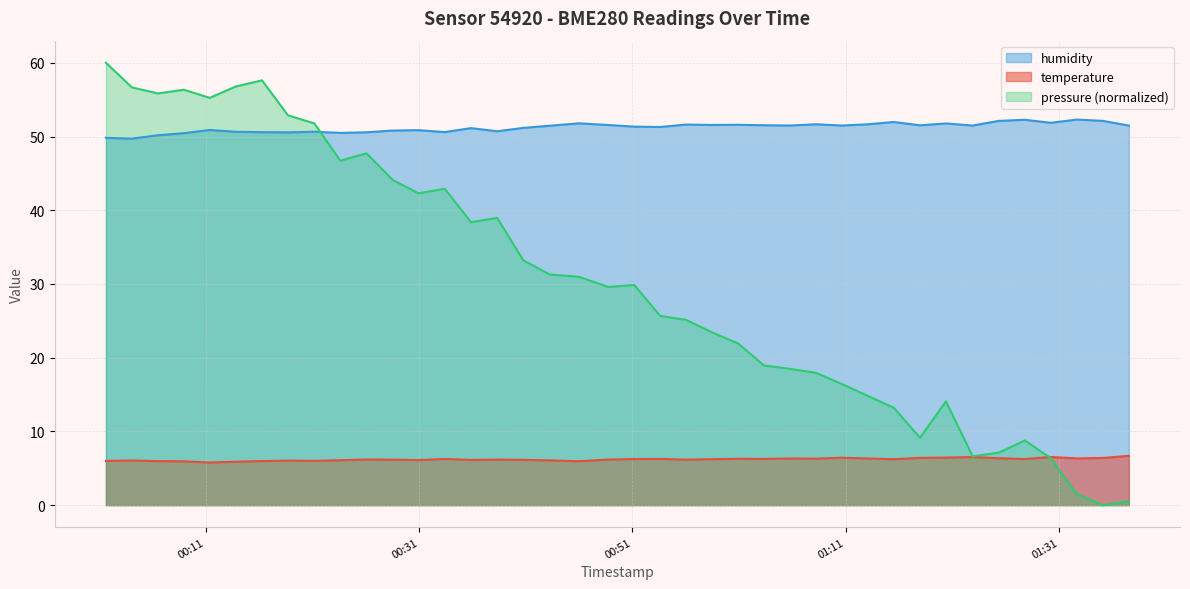

True or false: temperature and humidity intersect in this chart.

False